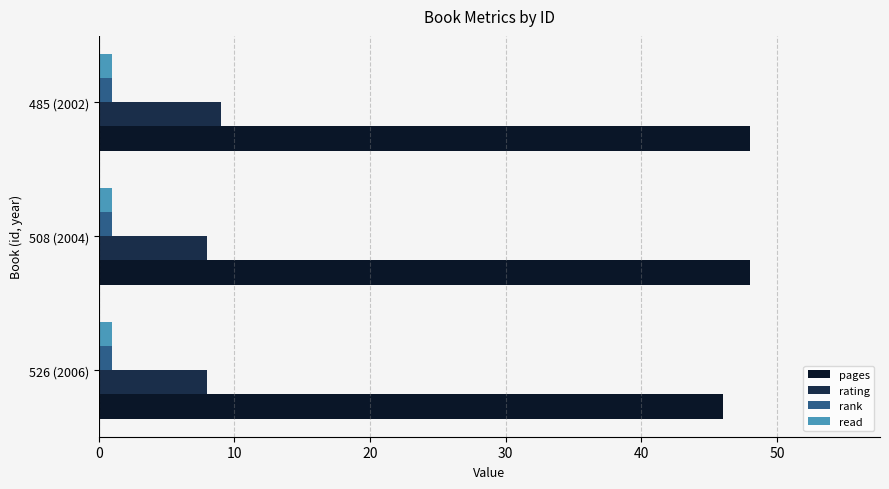

At how many categories does at least one series exceed 13?

3